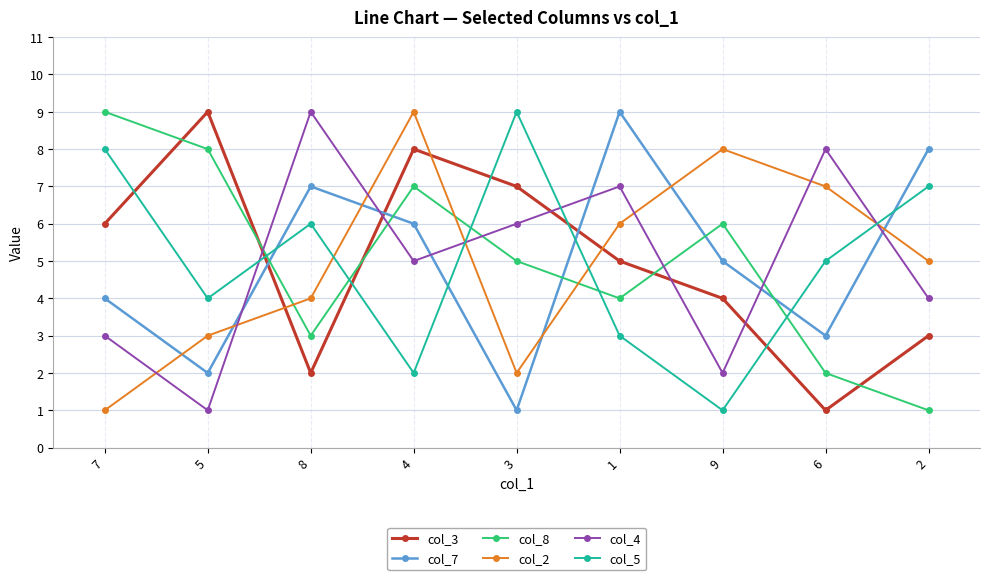

Reading right to left, transcribe all the data shown in this chart.

col_3: 3	1	4	5	7	8	2	9	6
col_7: 8	3	5	9	1	6	7	2	4
col_8: 1	2	6	4	5	7	3	8	9
col_2: 5	7	8	6	2	9	4	3	1
col_4: 4	8	2	7	6	5	9	1	3
col_5: 7	5	1	3	9	2	6	4	8